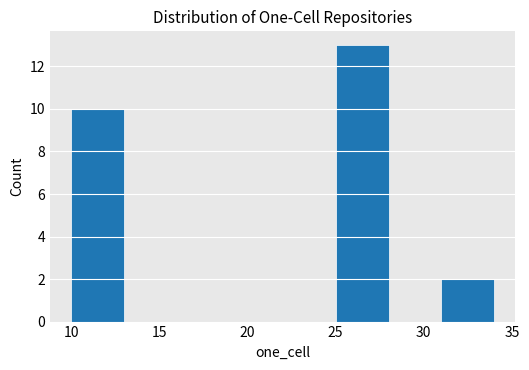

Reading left to right, list every bar in this chart as the range it spans on the x-axis followed by its height. The values are not printed on the chart, so give them approximately, as read against the axis.

10 to 13: 10
13 to 16: 0
16 to 19: 0
19 to 22: 0
22 to 25: 0
25 to 28: 13
28 to 31: 0
31 to 34: 2